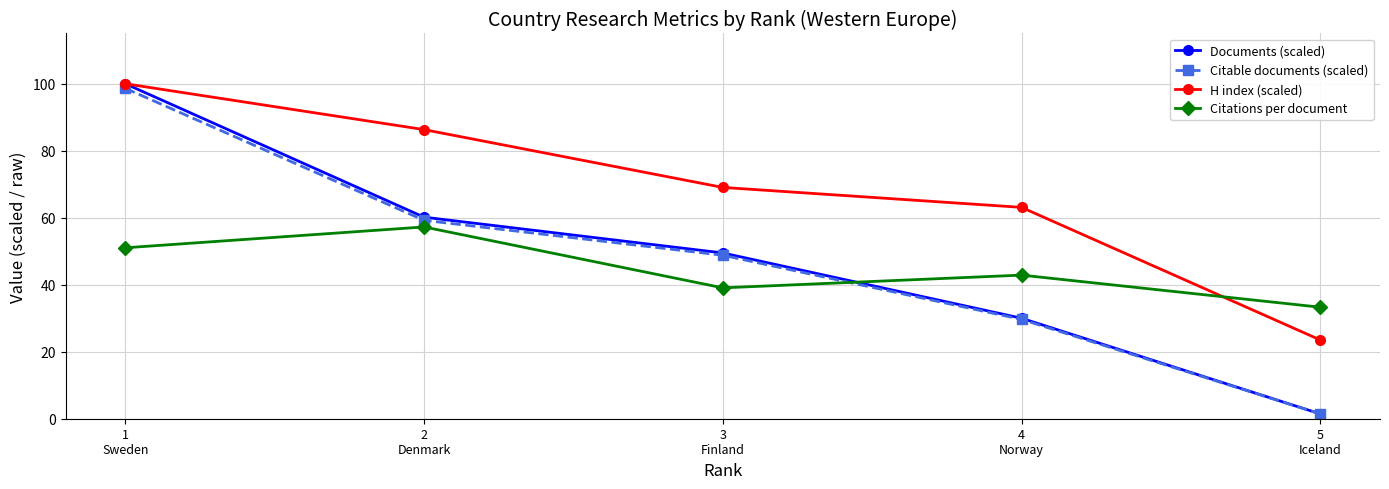

Which series has the widest spread of values?

Documents (scaled)